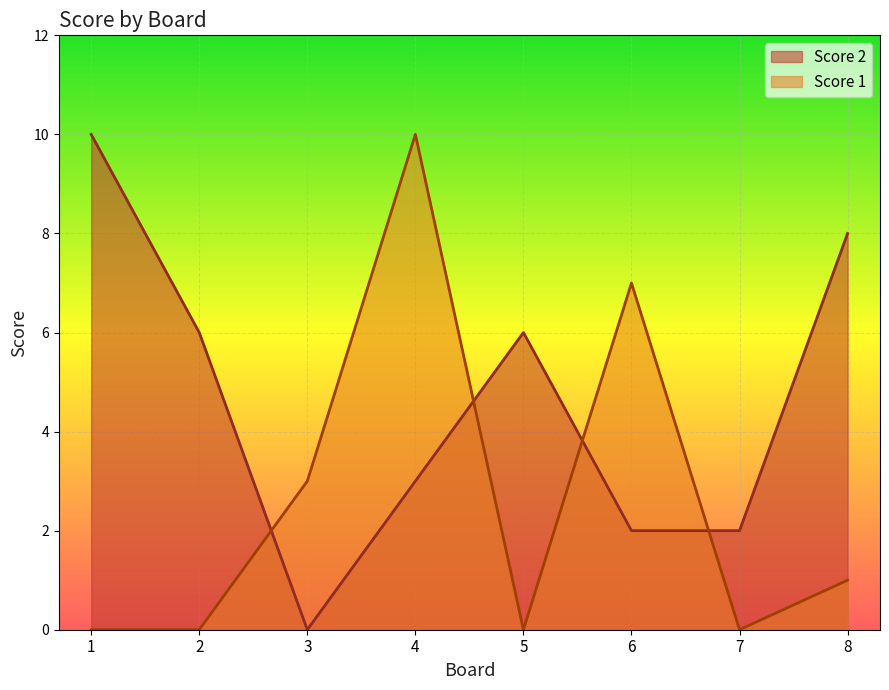

At how many categories does at least one series exceed 7?

3